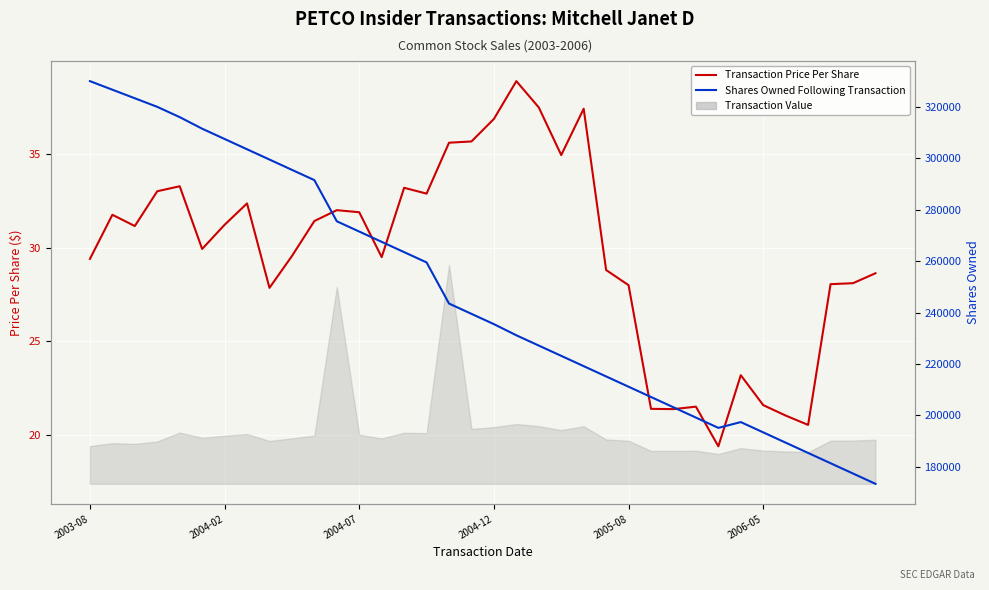

The Transaction Price Per Share series shows 31.9 at 2004-07. True or false?

True